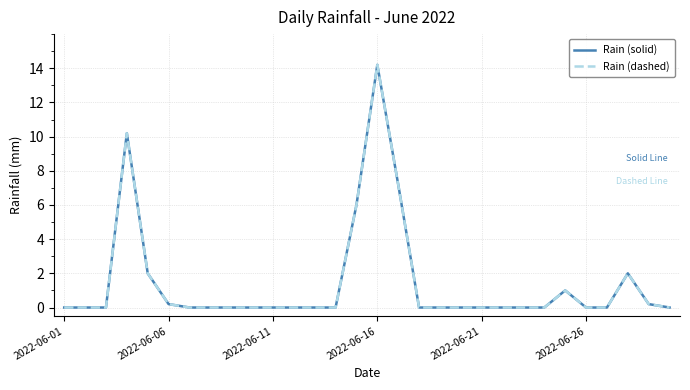

What is the maximum value shown in the chart?

14.2